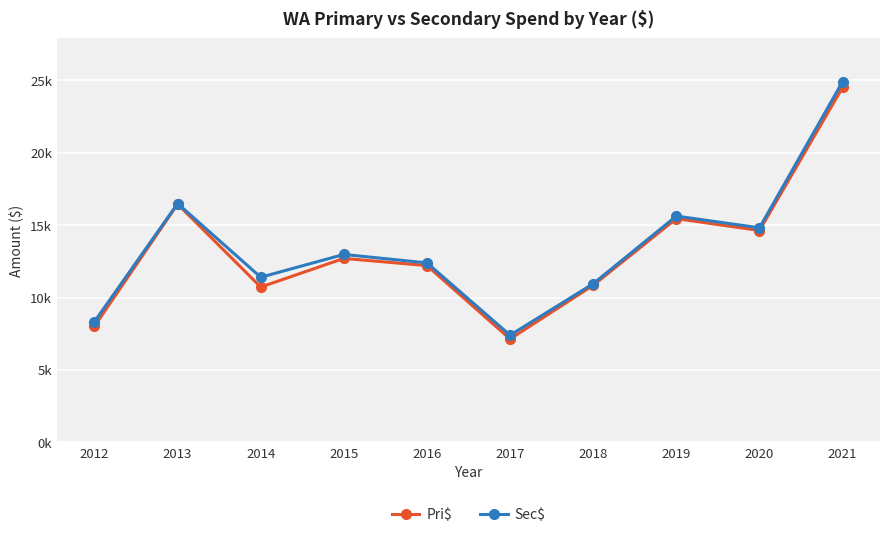

Does the chart have visible grid lines?

Yes